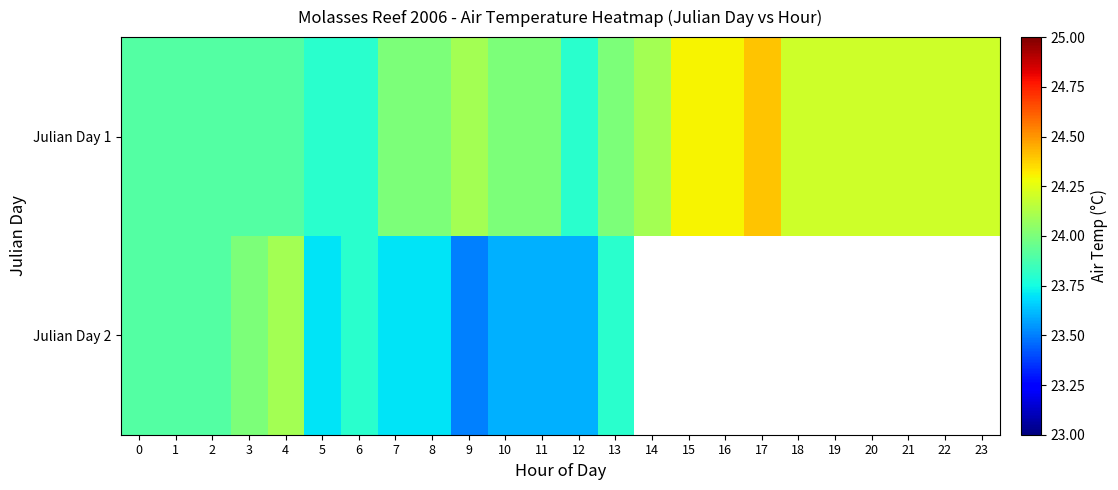

Which has a higher value, 10 or 14?

14